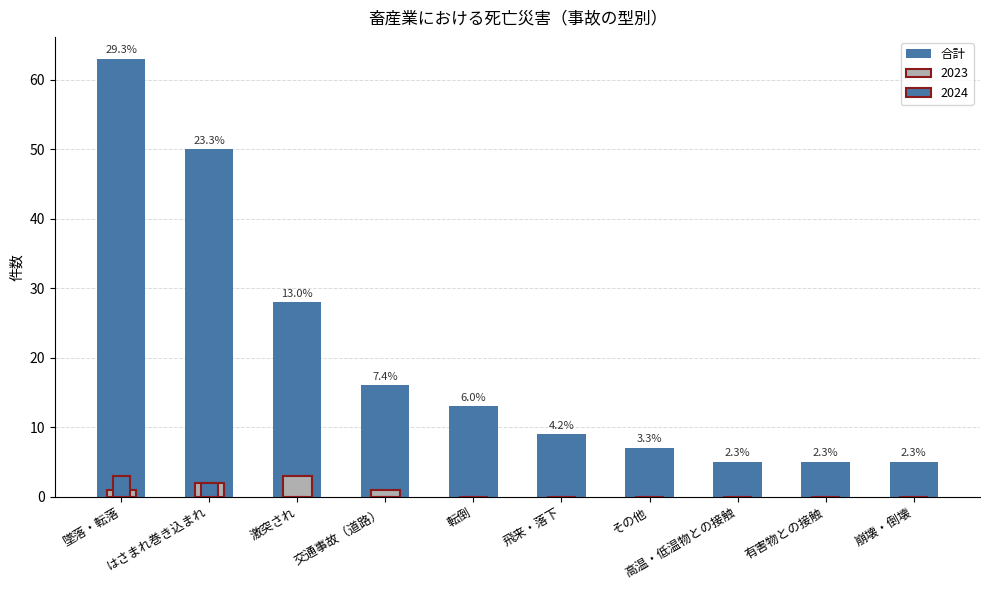

How many data points does each series have?

10